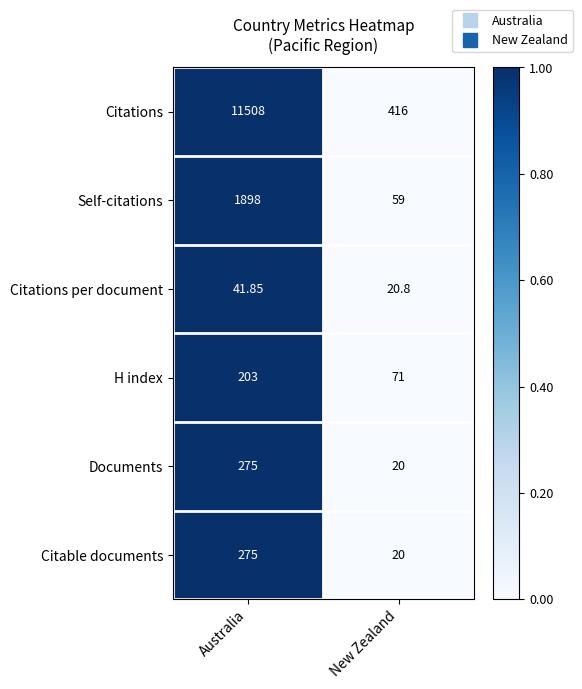

Which series has the largest total across all categories?

Citations